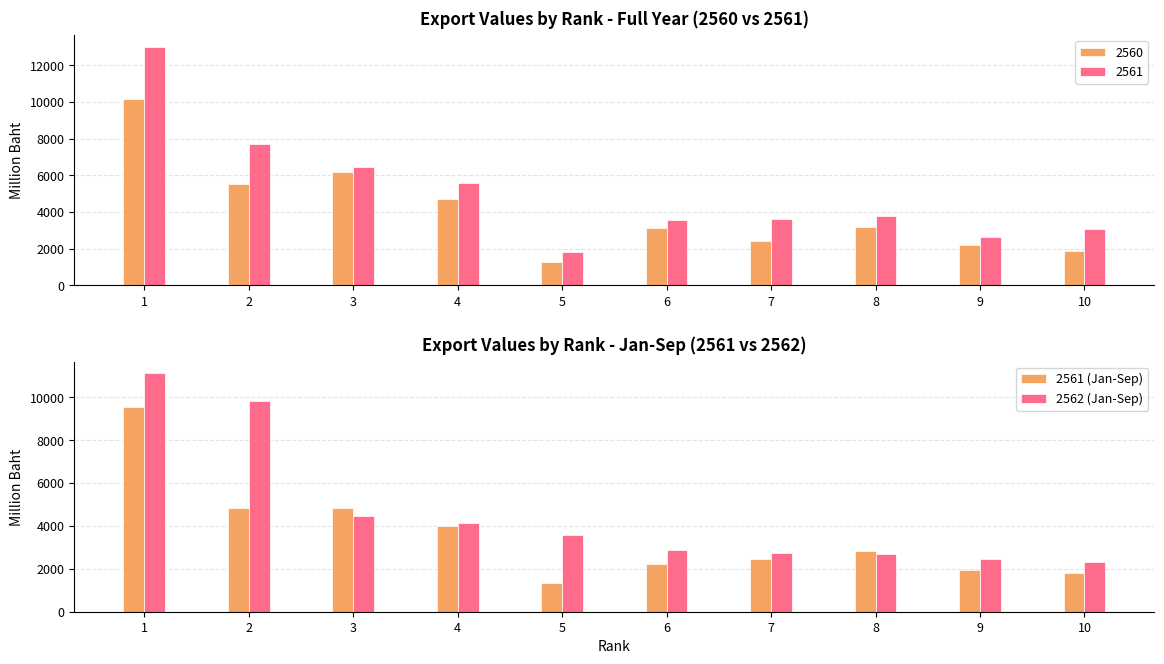

Rank the series at 4 from highest to lowest value.

2562 (Jan-Sep), 2561 (Jan-Sep)